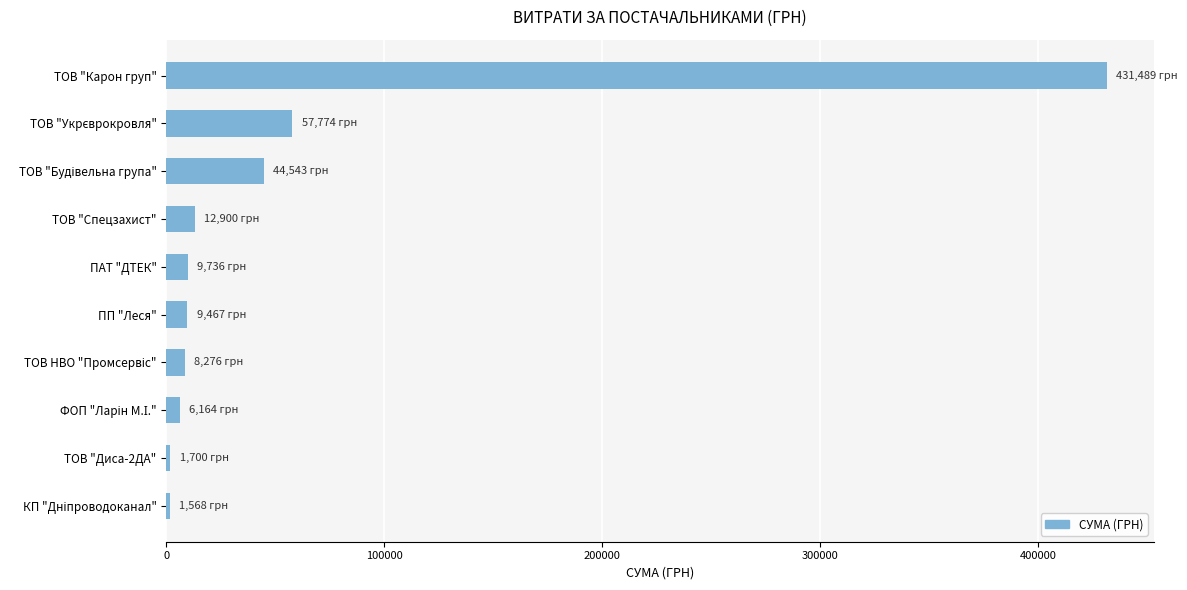

What is the minimum value shown in the chart?

1568.2